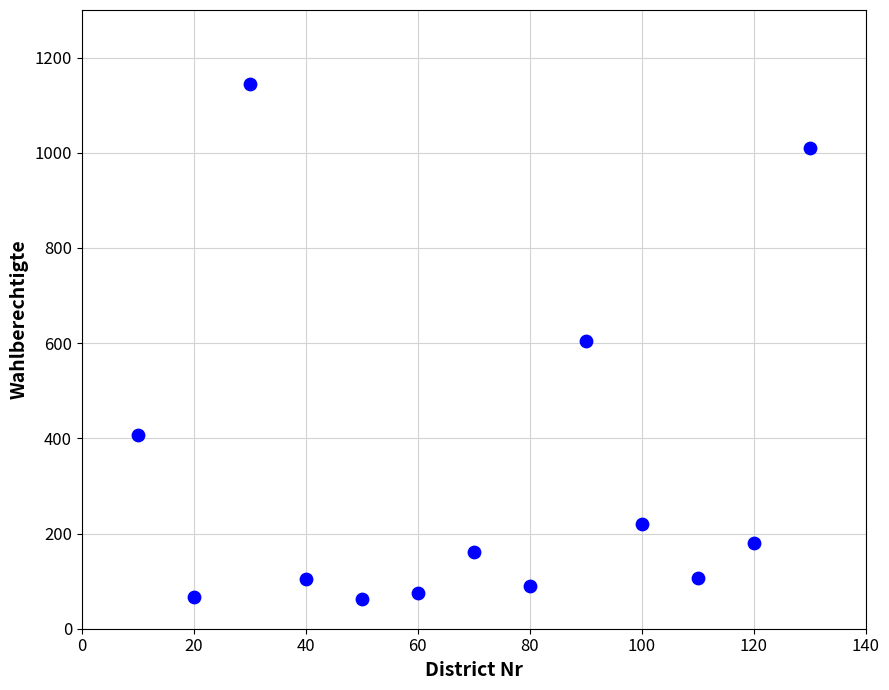

What is the range of X values (max minus min)?

120